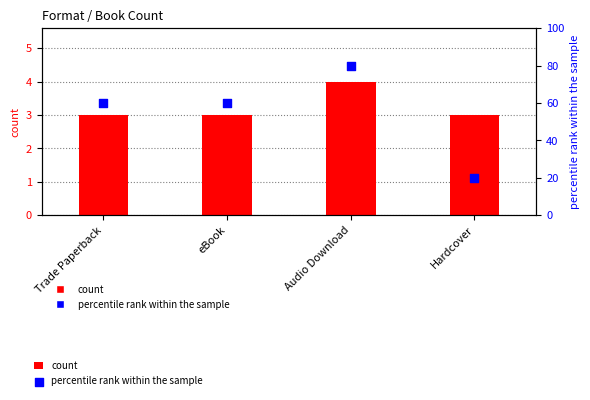

At which category is the sum across all series the highest?

Audio Download